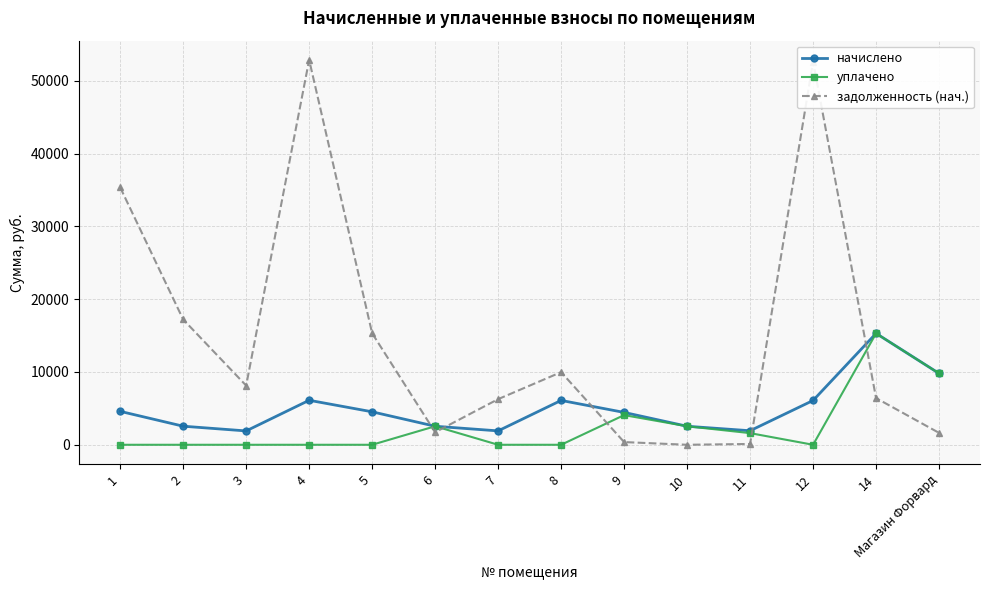

Which series has the largest range (max minus min)?

задолженность (нач.)